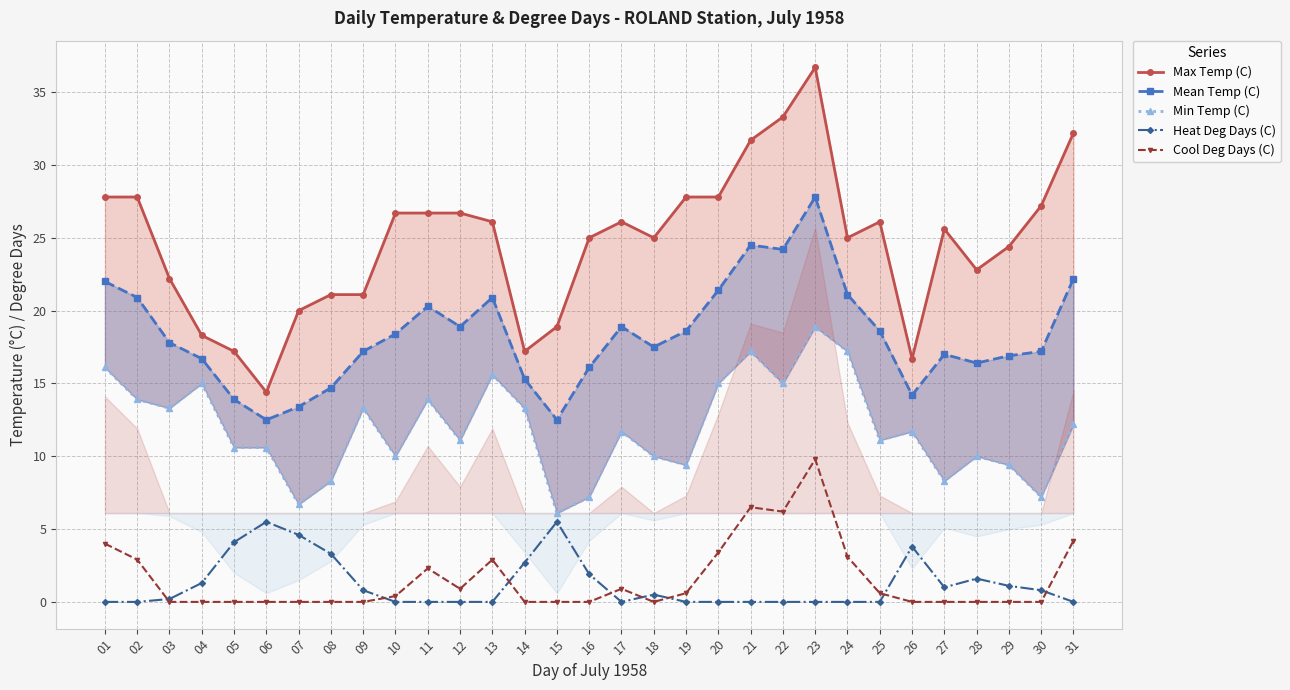

Reading left to right, extract all data points from this chart.

Max Temp (C): 27.8	27.8	22.2	18.3	17.2	14.4	20.0	21.1	21.1	26.7	26.7	26.7	26.1	17.2	18.9	25.0	26.1	25.0	27.8	27.8	31.7	33.3	36.7	25.0	26.1	16.7	25.6	22.8	24.4	27.2	32.2
Mean Temp (C): 22.0	20.9	17.8	16.7	13.9	12.5	13.4	14.7	17.2	18.4	20.3	18.9	20.9	15.3	12.5	16.1	18.9	17.5	18.6	21.4	24.5	24.2	27.8	21.1	18.6	14.2	17.0	16.4	16.9	17.2	22.2
Min Temp (C): 16.1	13.9	13.3	15.0	10.6	10.6	6.7	8.3	13.3	10.0	13.9	11.1	15.6	13.3	6.1	7.2	11.7	10.0	9.4	15.0	17.2	15.0	18.9	17.2	11.1	11.7	8.3	10.0	9.4	7.2	12.2
Heat Deg Days (C): 0.0	0.0	0.2	1.3	4.1	5.5	4.6	3.3	0.8	0.0	0.0	0.0	0.0	2.7	5.5	1.9	0.0	0.5	0.0	0.0	0.0	0.0	0.0	0.0	0.0	3.8	1.0	1.6	1.1	0.8	0.0
Cool Deg Days (C): 4.0	2.9	0.0	0.0	0.0	0.0	0.0	0.0	0.0	0.4	2.3	0.9	2.9	0.0	0.0	0.0	0.9	0.0	0.6	3.4	6.5	6.2	9.8	3.1	0.6	0.0	0.0	0.0	0.0	0.0	4.2